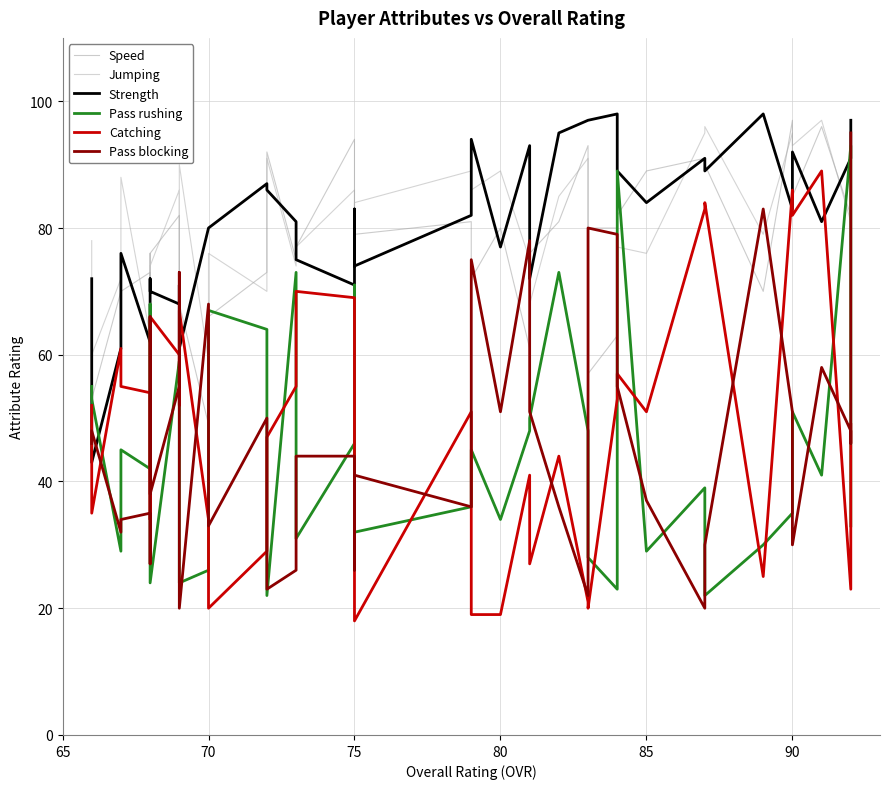

What are all the series names shown in the legend?

Speed, Jumping, Strength, Pass rushing, Catching, Pass blocking